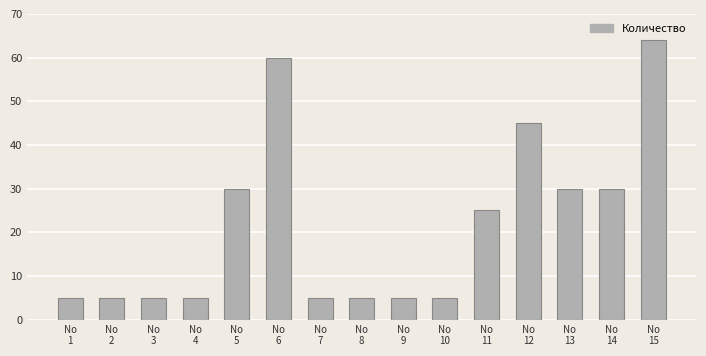

What is the average value?

22